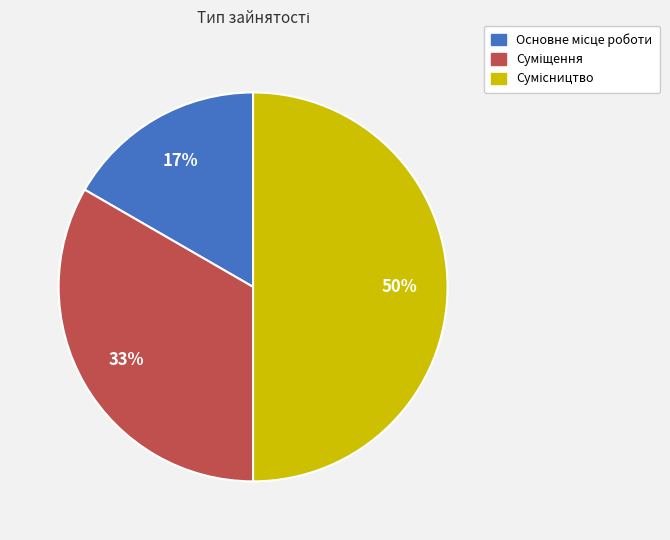

To the nearest percent, what is the difference between the largest and smallest slice percentages?

33%